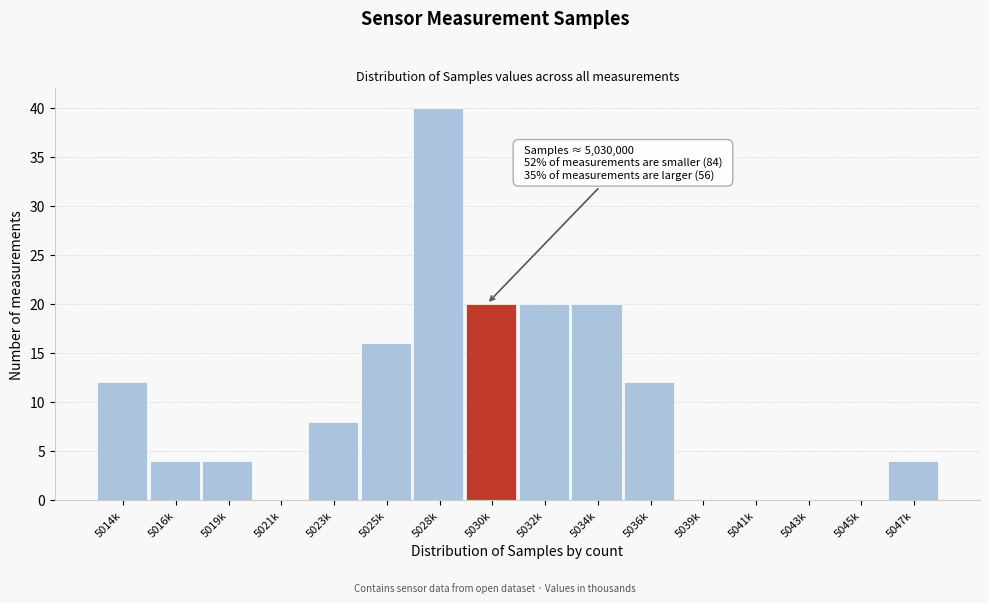

Reading left to right, transcribe all the data shown in this chart.

5014k=12	5016k=4	5019k=4	5021k=0	5023k=8	5025k=16	5028k=40	5030k=20	5032k=20	5034k=20	5036k=12	5039k=0	5041k=0	5043k=0	5045k=0	5047k=4